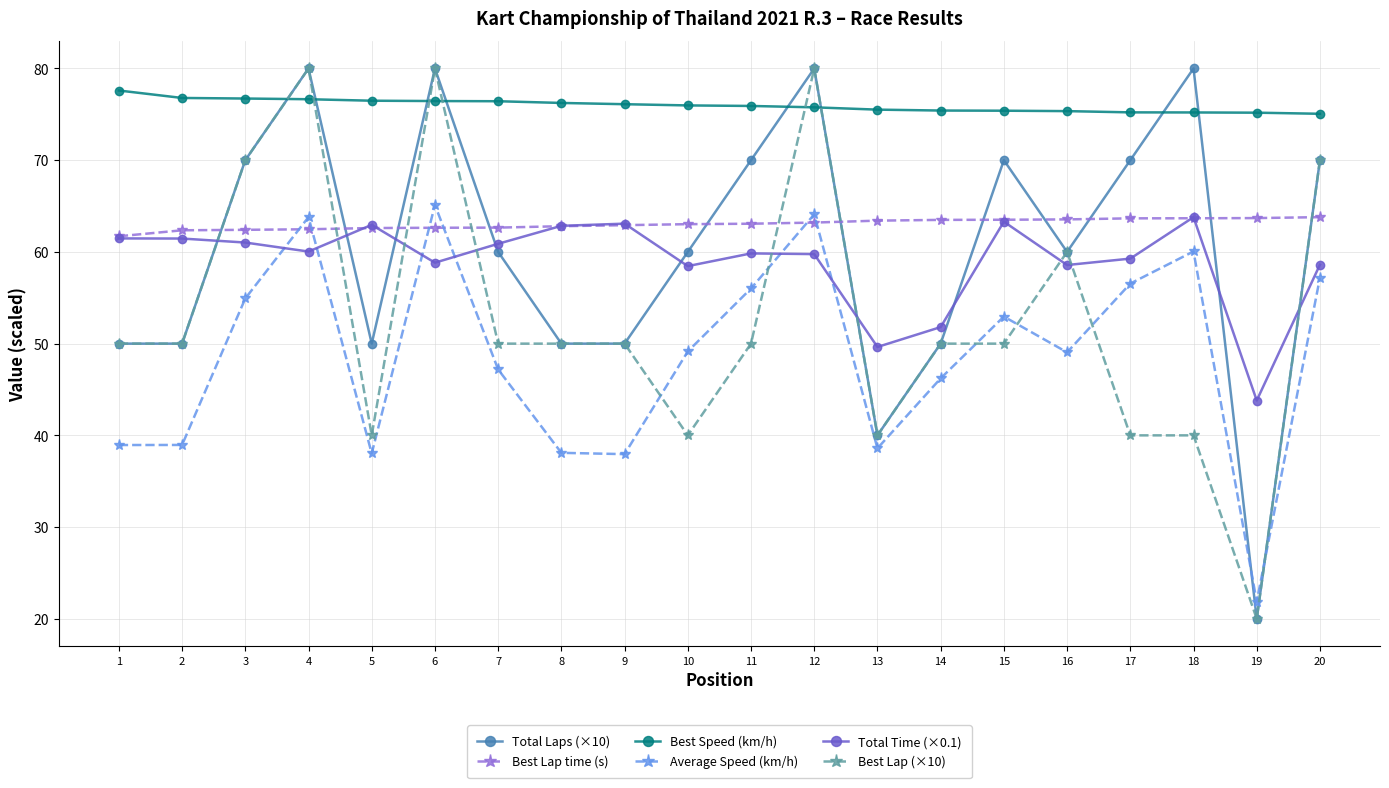

Where do Average Speed (km/h) and Total Time (×0.1) first cross each other?

3 and 4